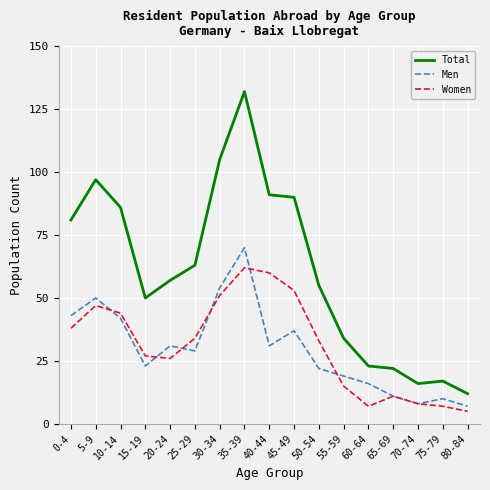

At which label does Women reach its minimum?

80-84